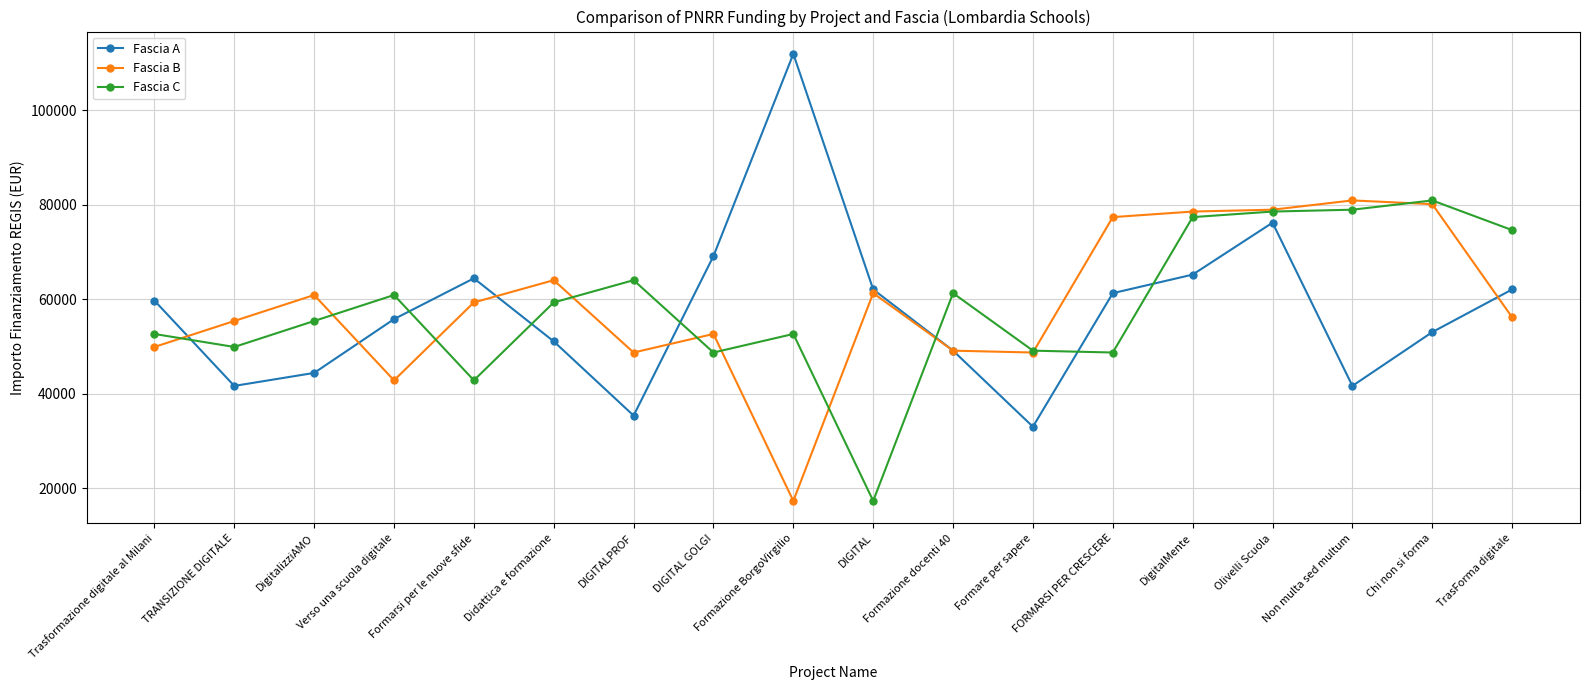

At Formazione BorgoVirgilio, list the series in order from smallest to largest.

Fascia B, Fascia C, Fascia A